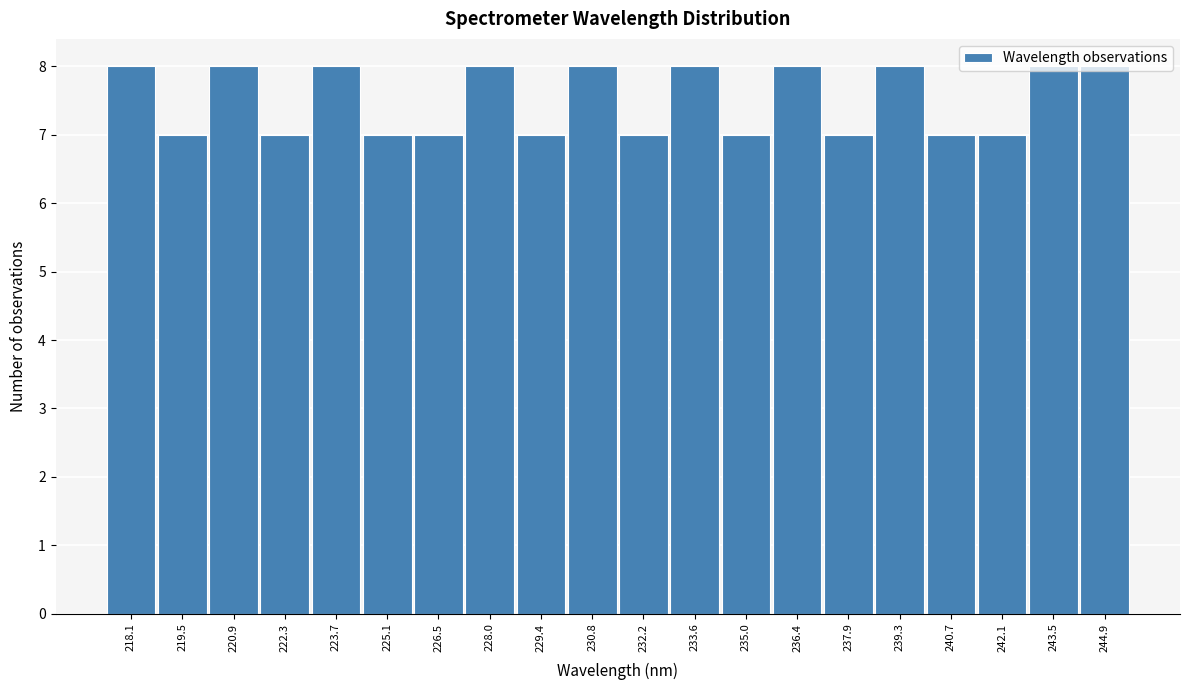

What is the label of the 6th bar from the right?

237.9